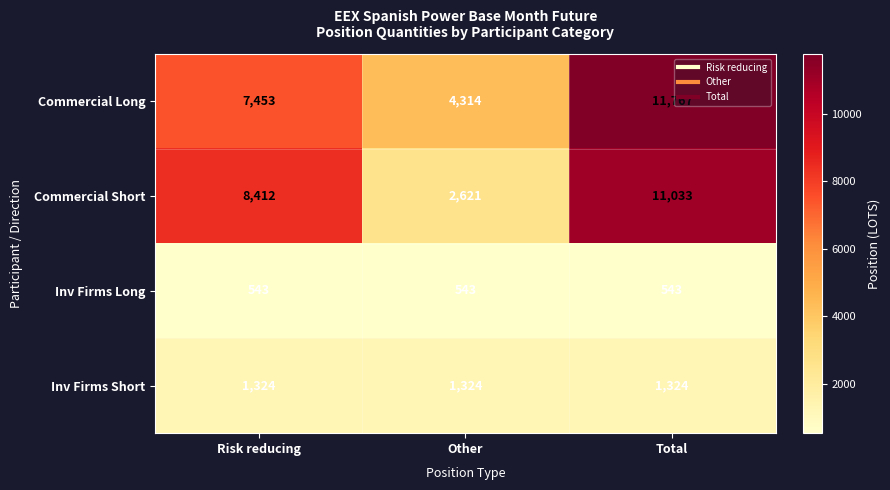

The value of Commercial Short at Other is 2621. True or false?

True